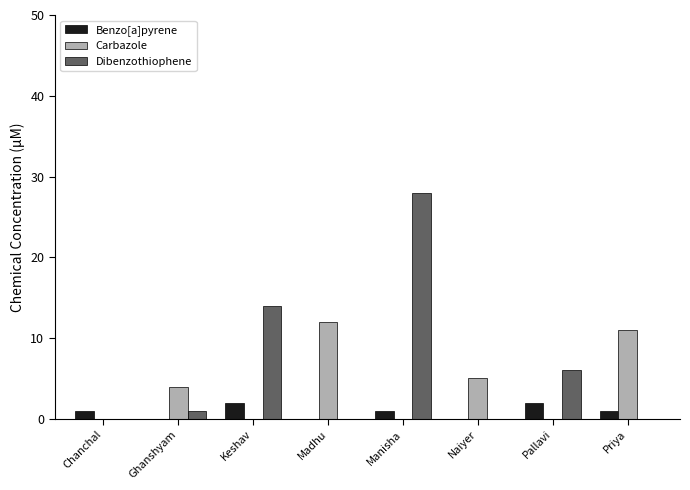

How many groups of bars are there?

8